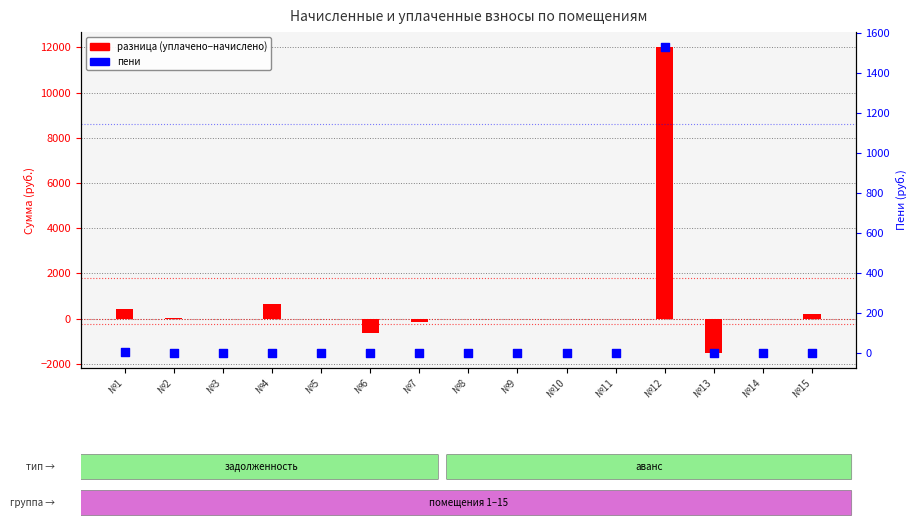

Which series has the largest total across all categories?

разница (уплачено−начислено)